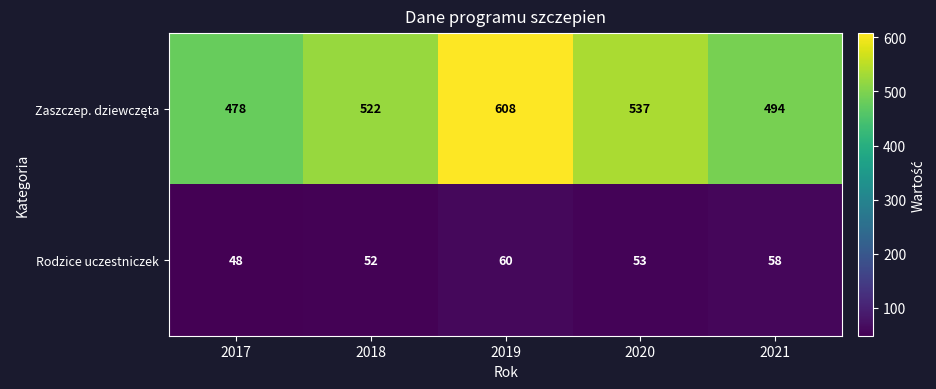

How many data points in Rodzice uczestniczek are less than 53?

2